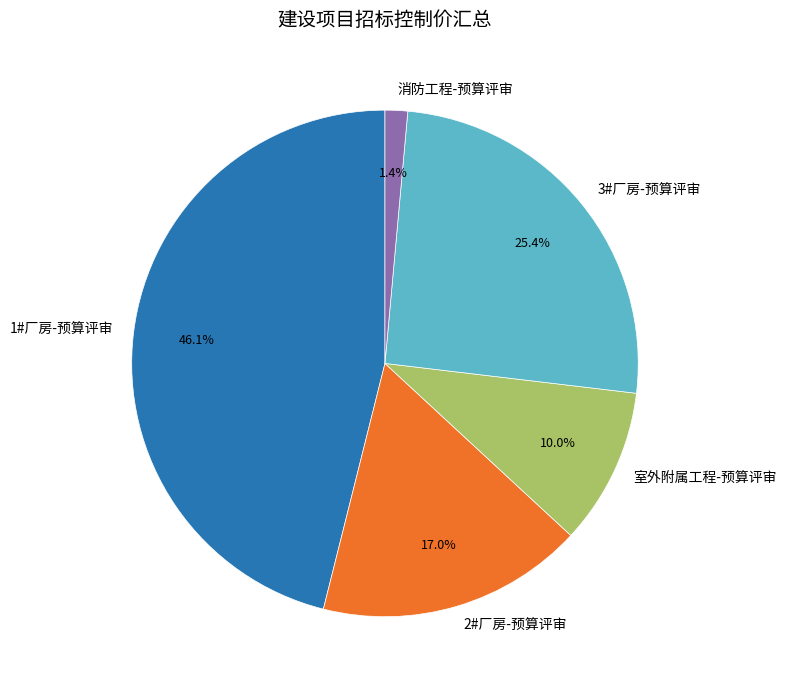

Which has a higher value, 消防工程-预算评审 or 2#厂房-预算评审?

2#厂房-预算评审